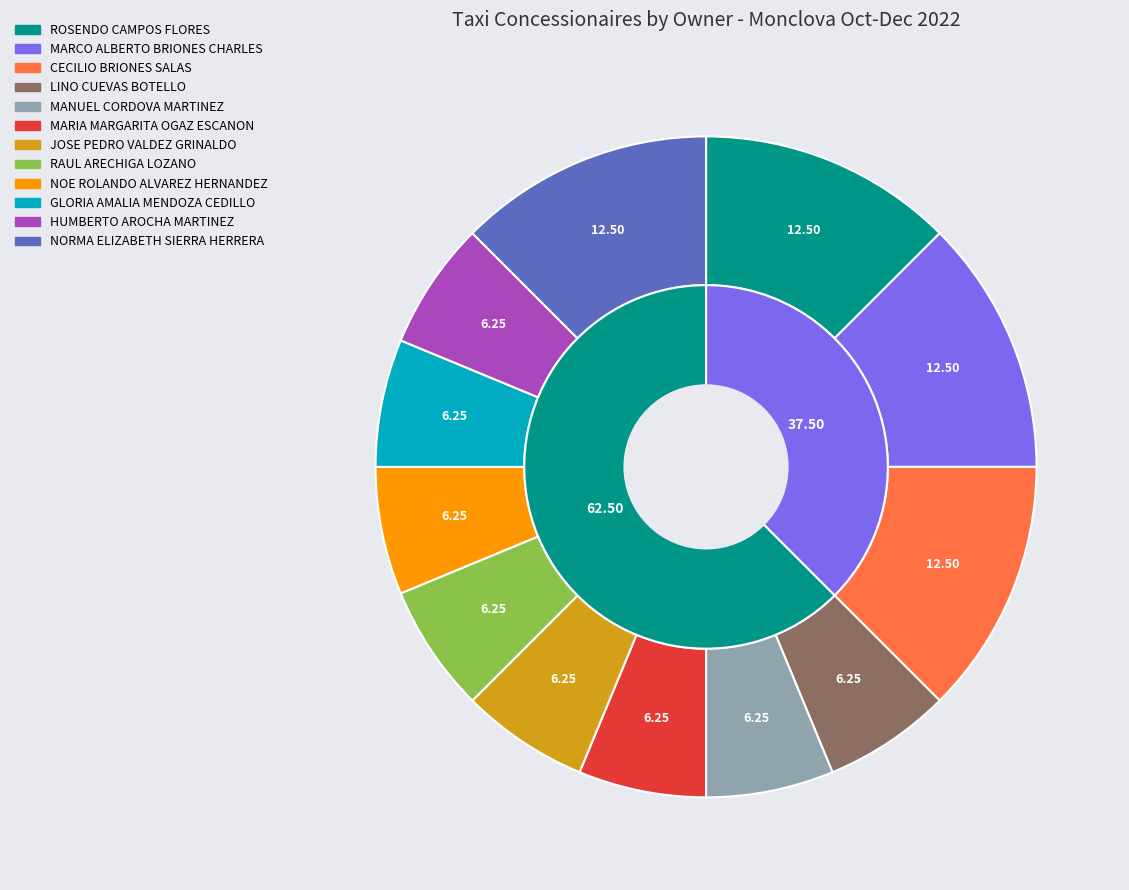

Which slice is the largest?

ROSENDO CAMPOS FLORES